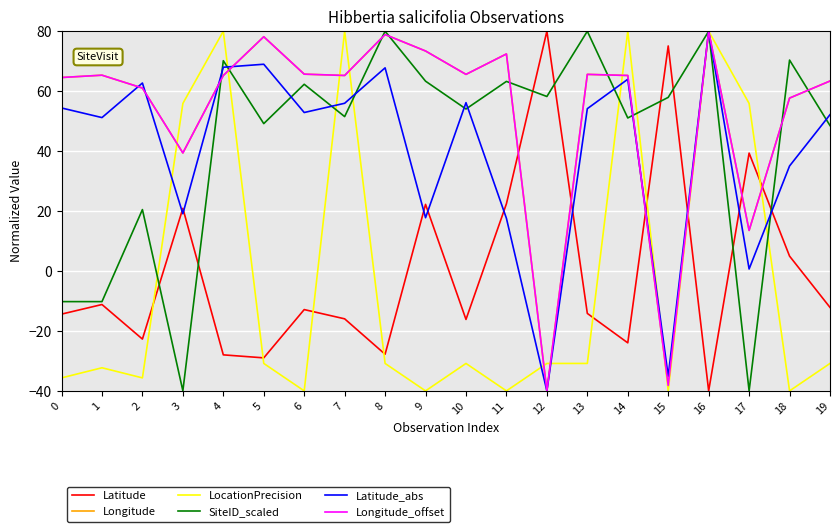

Does the chart display data point markers on the line(s)?

No